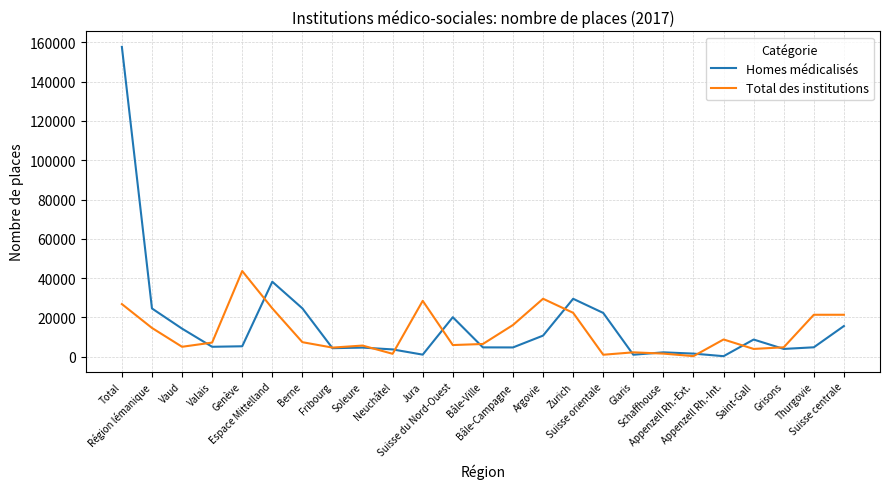

What is the approximate value of Homes médicalisés at Saint-Gall, to the nearest 10?

8690